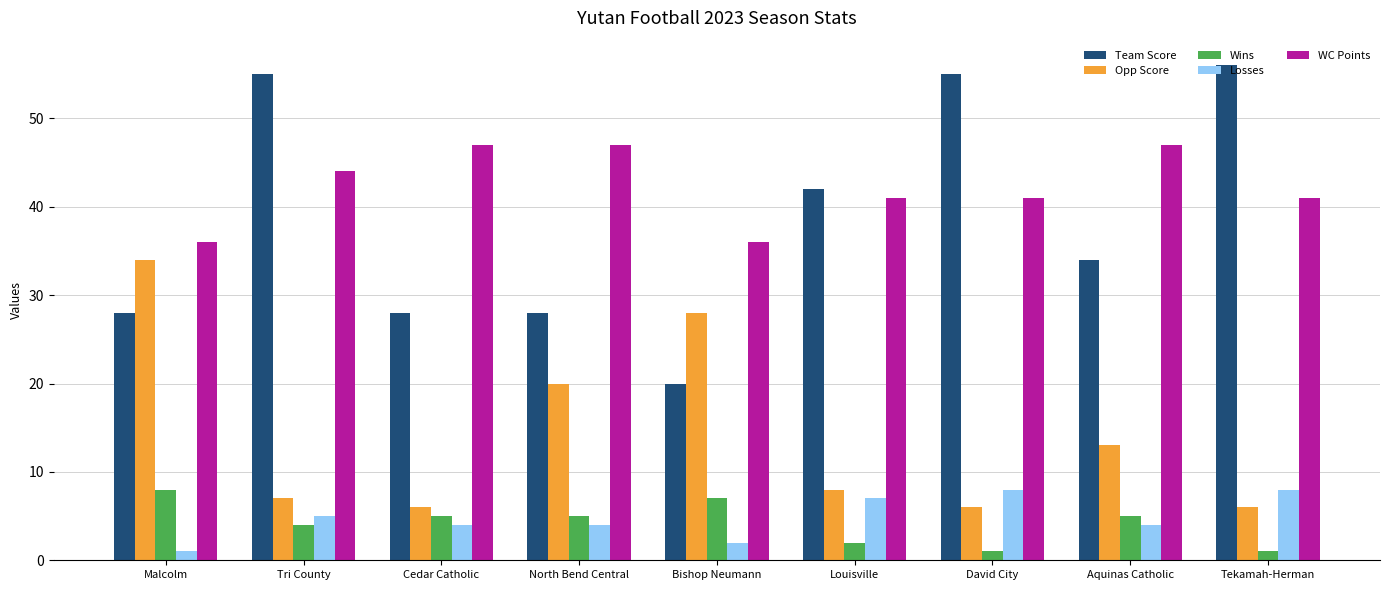

What is the label of the 2nd bar from the right?

Aquinas Catholic